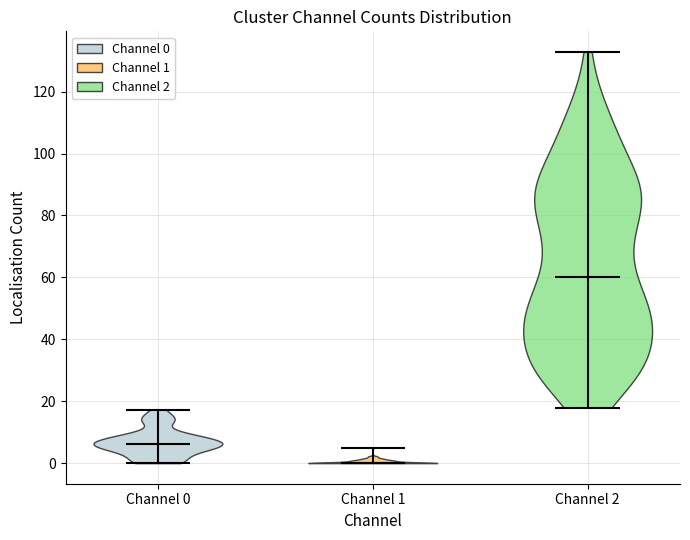

Which violin has the lowest median line?

Channel 1